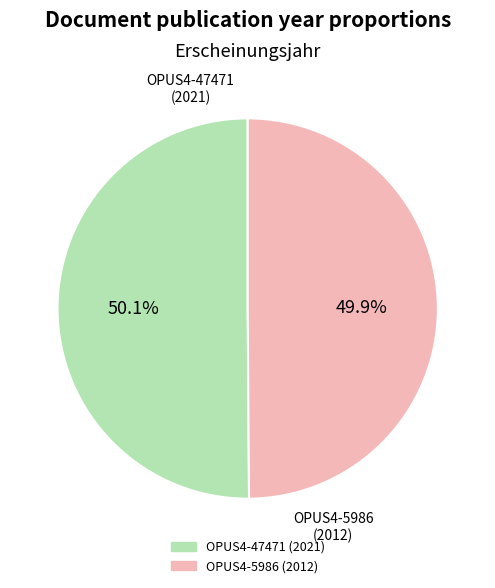

To the nearest percent, what is the average slice percentage?

50%